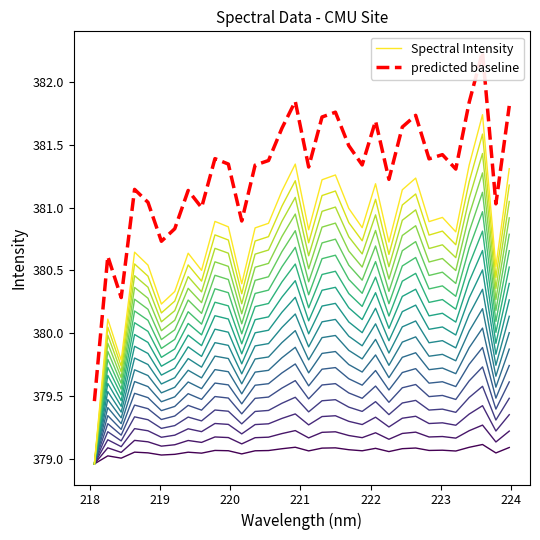

At which label is the value closest to 380?

219